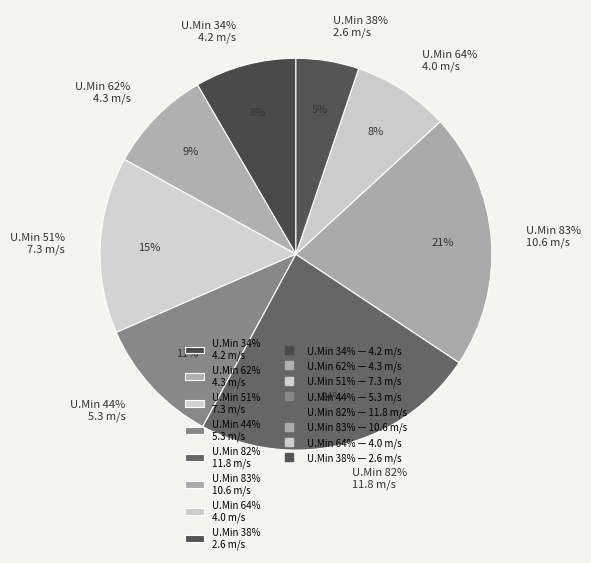

Count the number of slices in the pie.

8